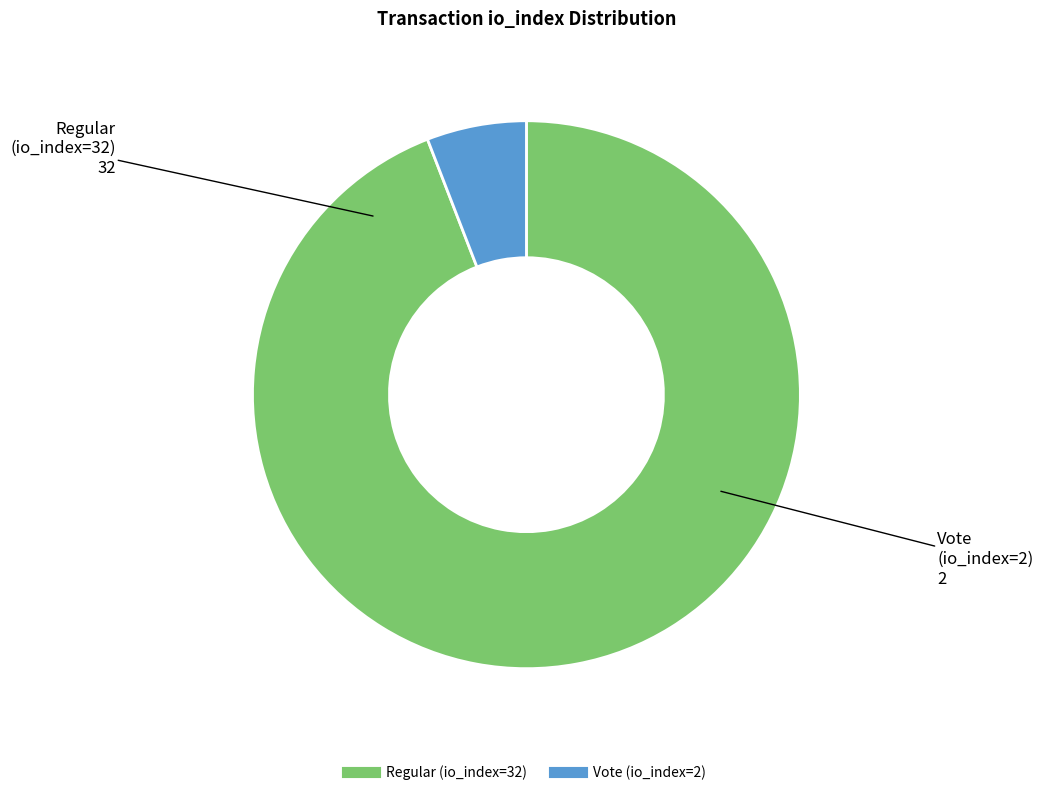

Count the number of slices in the pie.

2